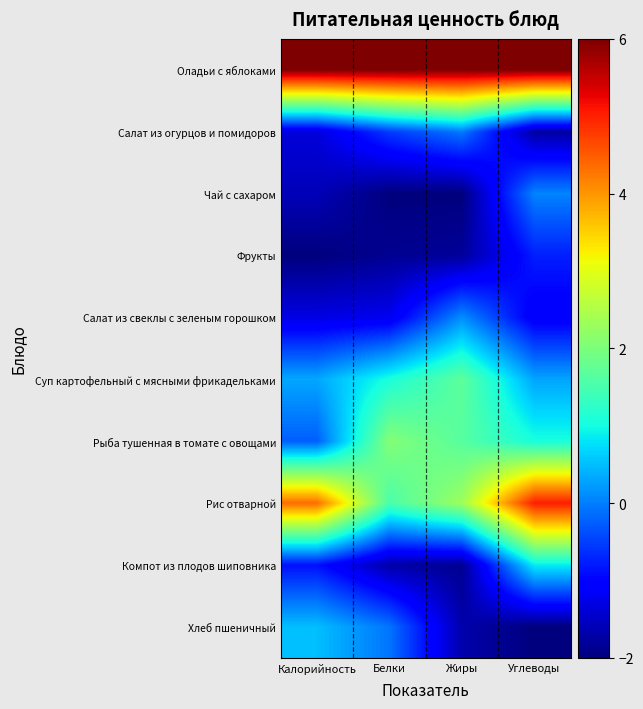

Which category has the lowest value across all series?

Белки